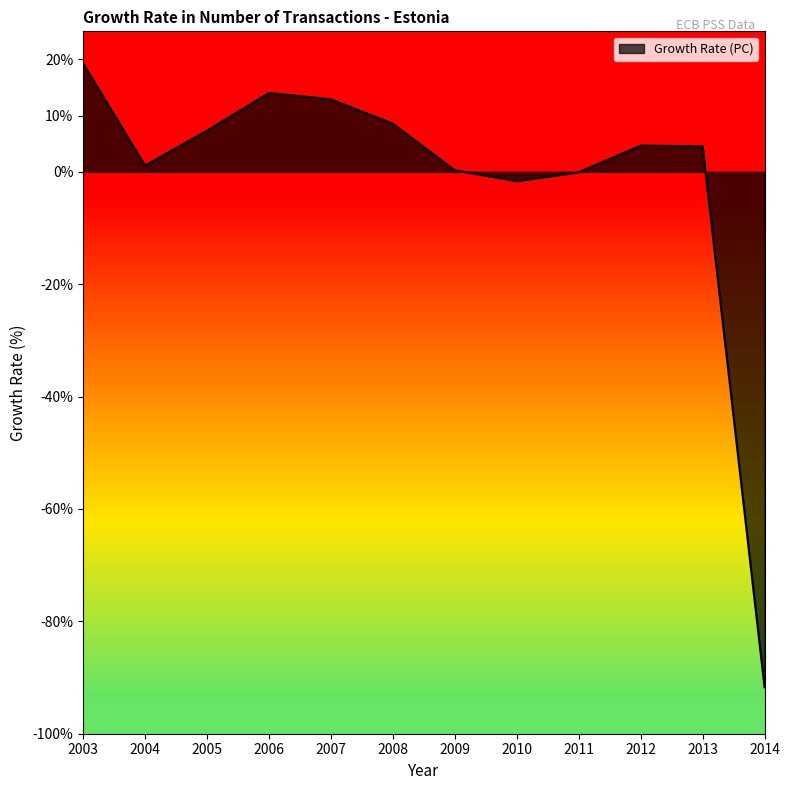

Is it true that the value at 2012 is 4.7?

True